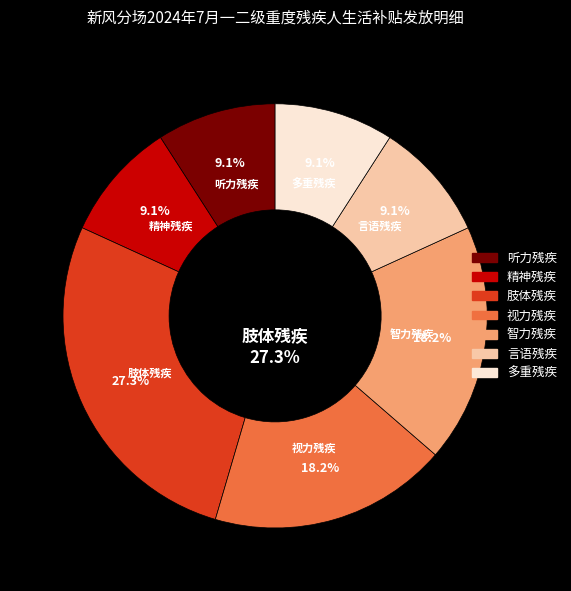

How many slices are in this pie chart?

7